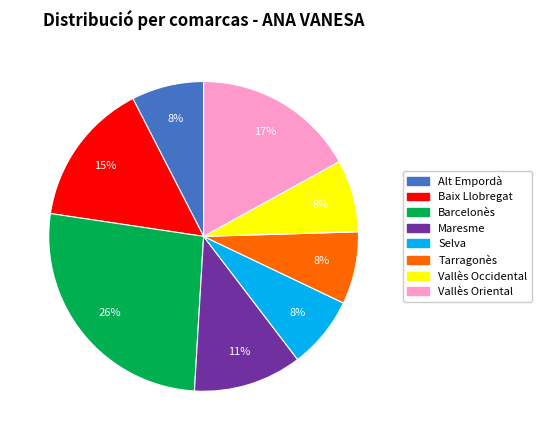

Approximately how many times larger is the value at Selva compared to Alt Empordà?

1.0